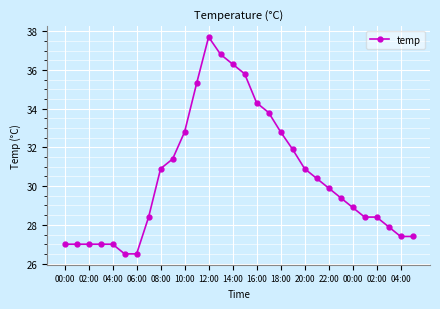

What is the difference between the maximum and minimum values?

11.2